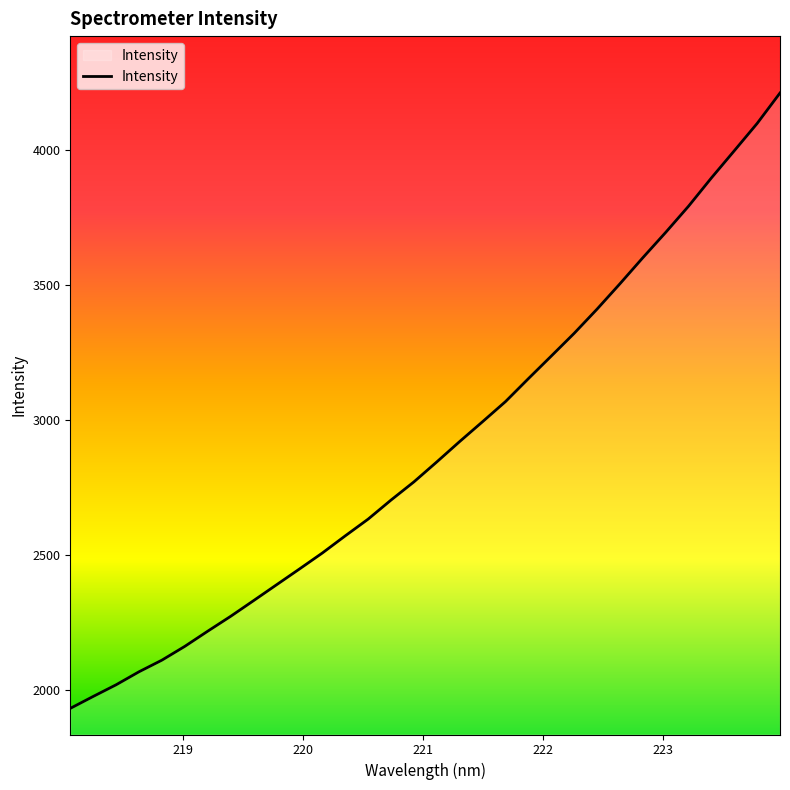

What is the minimum value shown in the chart?

1933.0